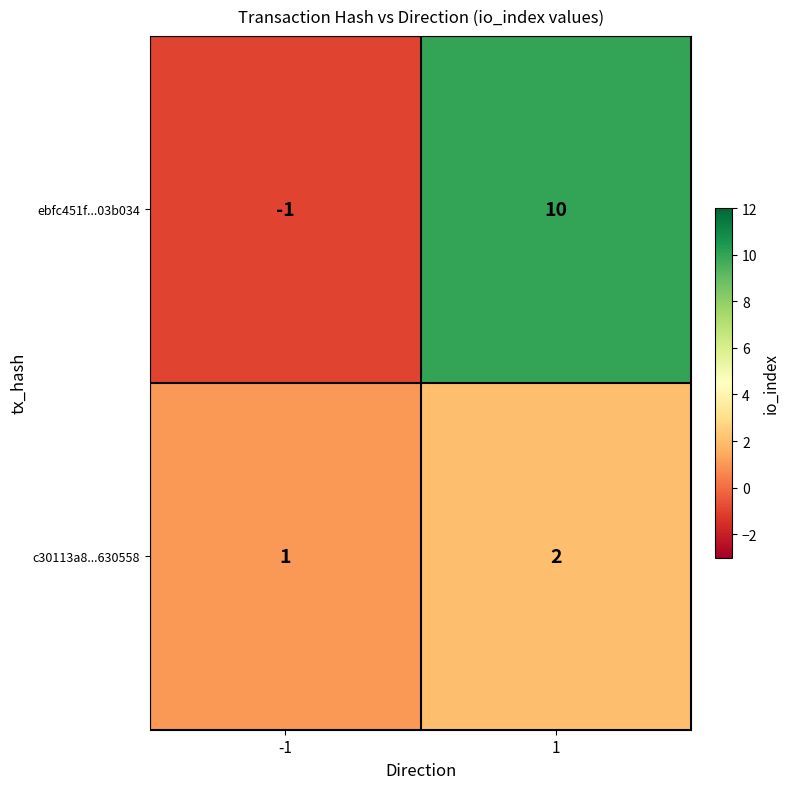

Which series changed the most between -1 and 1?

ebfc451f...03b034